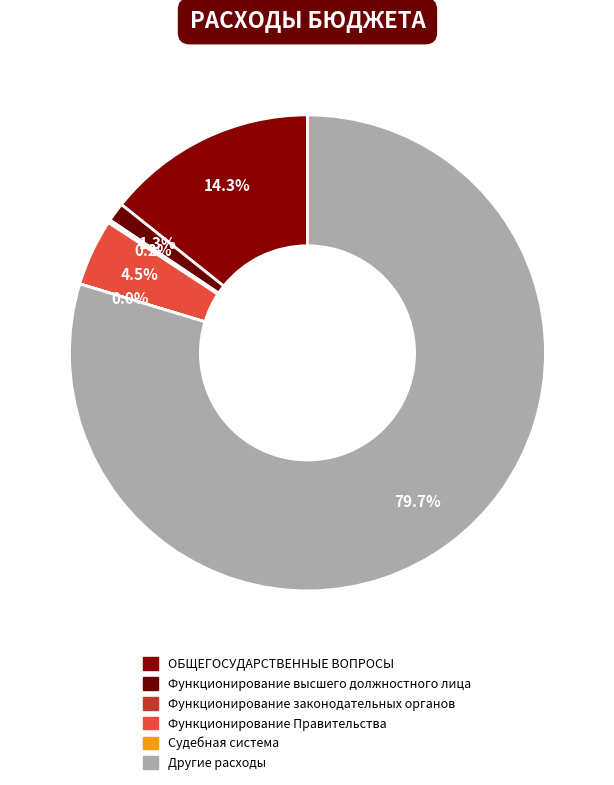

Is the sum of Другие расходы and Функционирование высшего должностного лица greater than half?

Yes